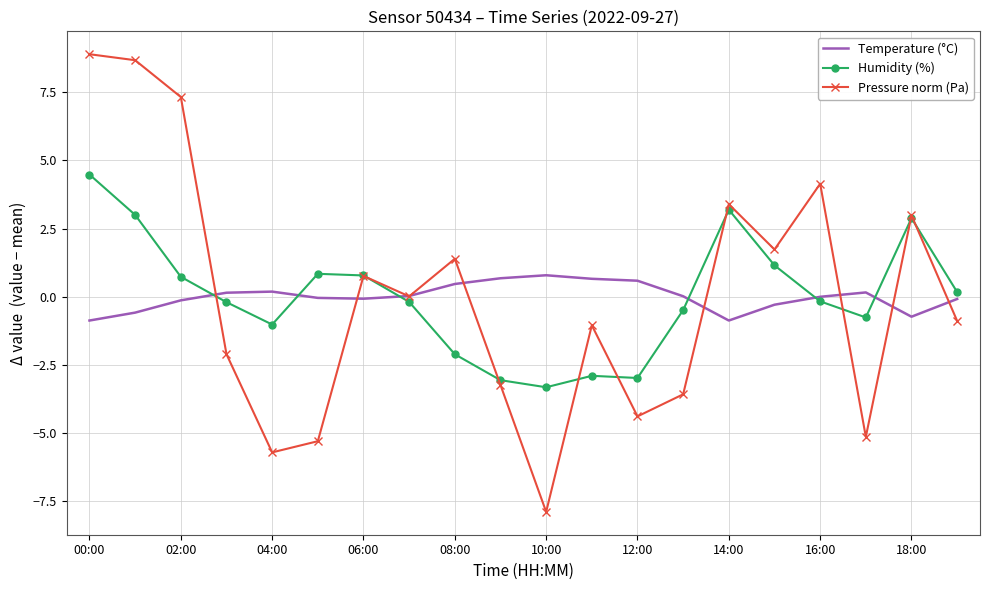

List the series in order of their peak value, highest first.

Pressure norm (Pa), Humidity (%), Temperature (°C)